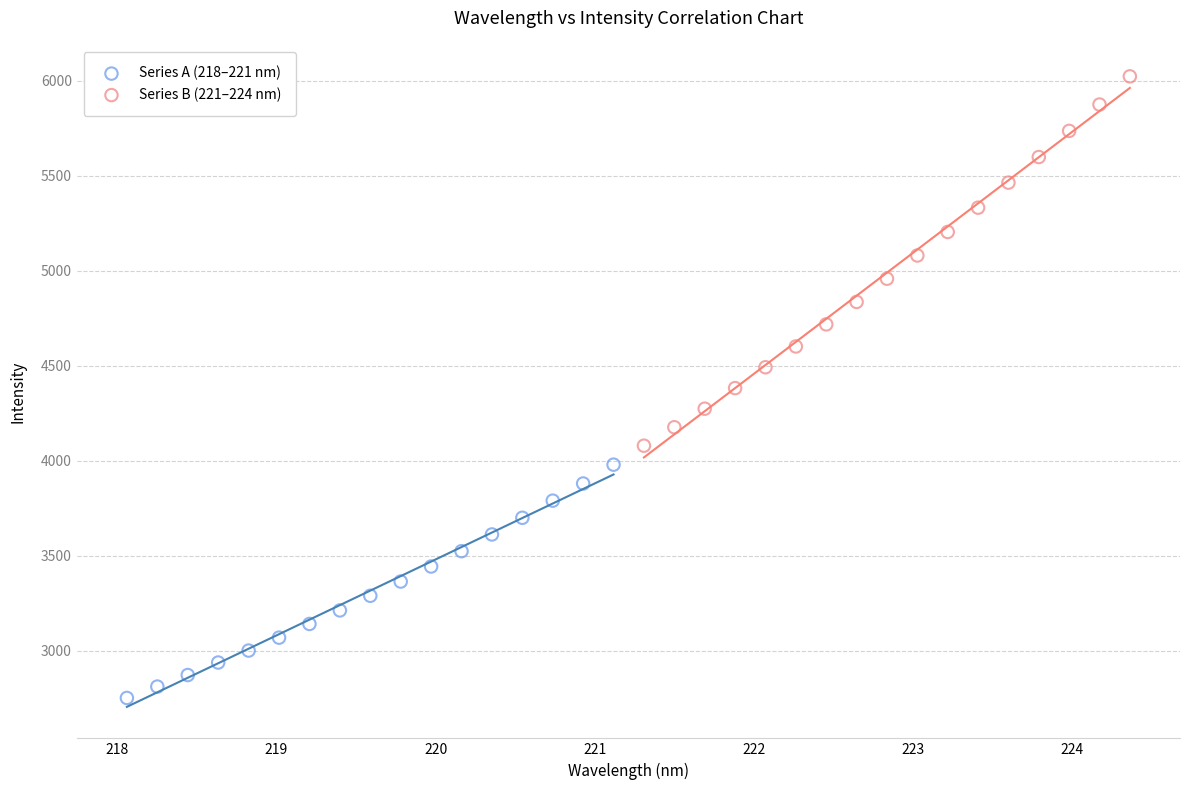

Which series has the widest spread of Y values?

Series B (221–224 nm)